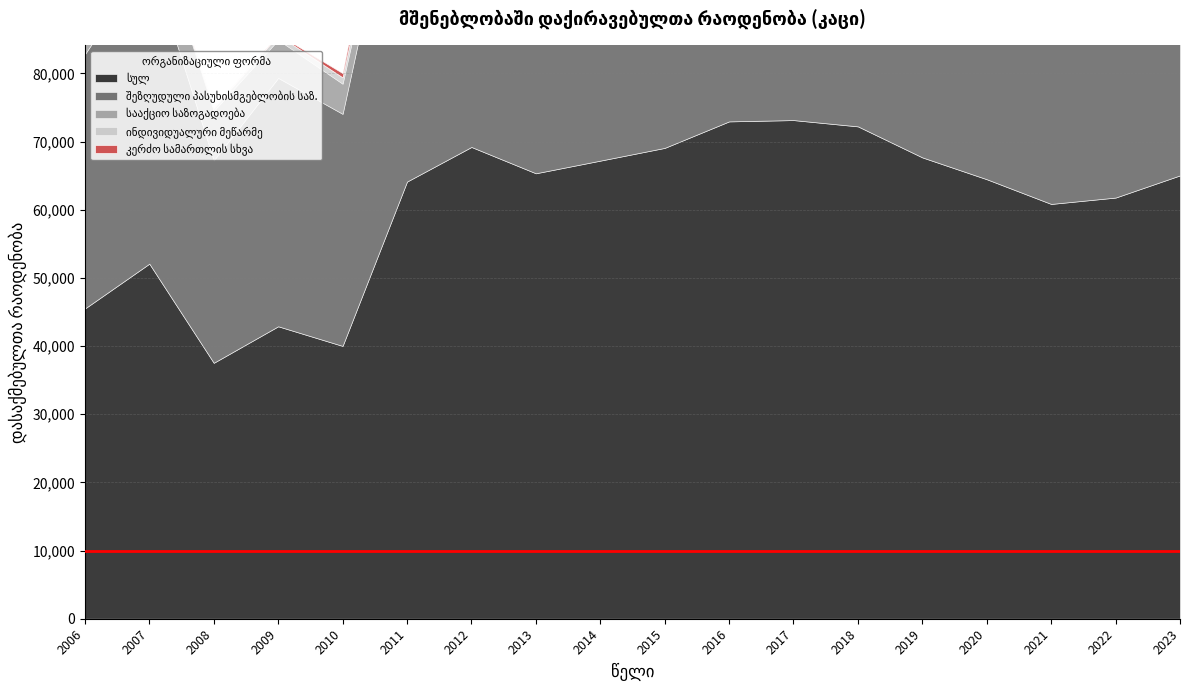

What is the value of the შეზღუდული პასუხისმგებლობის საზ. point at the 13th from the left?

63332